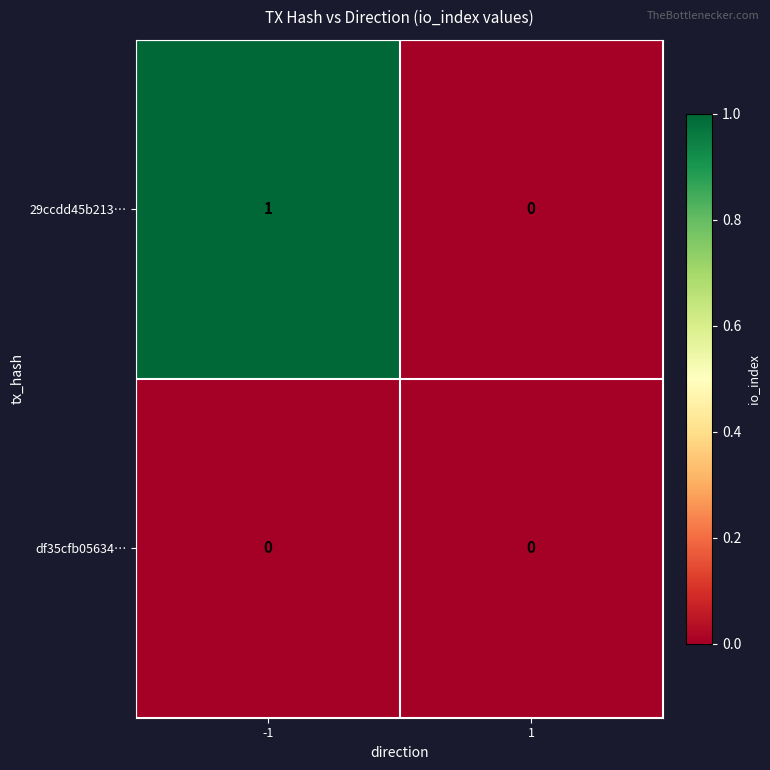

Reading right to left, extract all data points from this chart.

29ccdd45b213…: 0	1
df35cfb05634…: 0	0